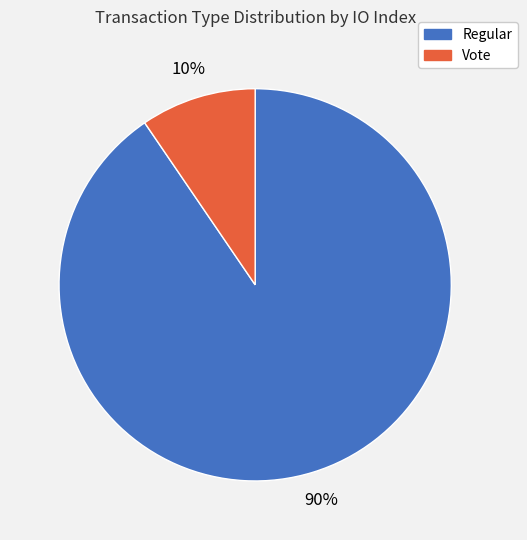

Does any single category account for the majority?

Yes